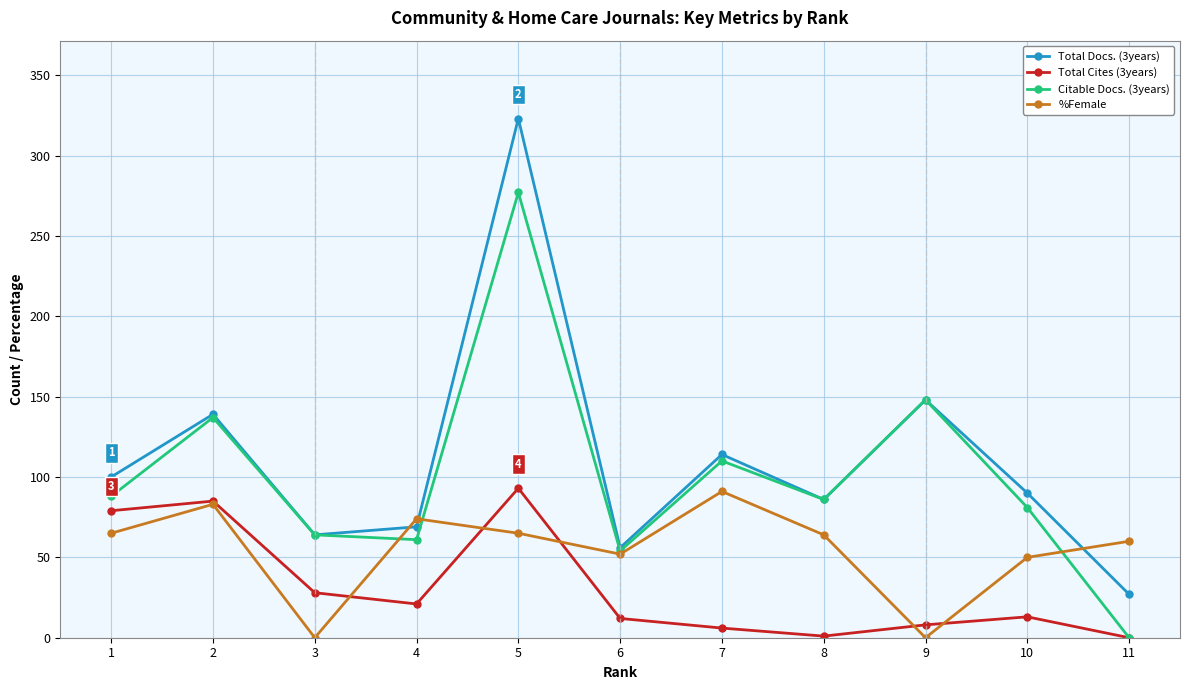

What is the average value of the Citable Docs. (3years) series?

101